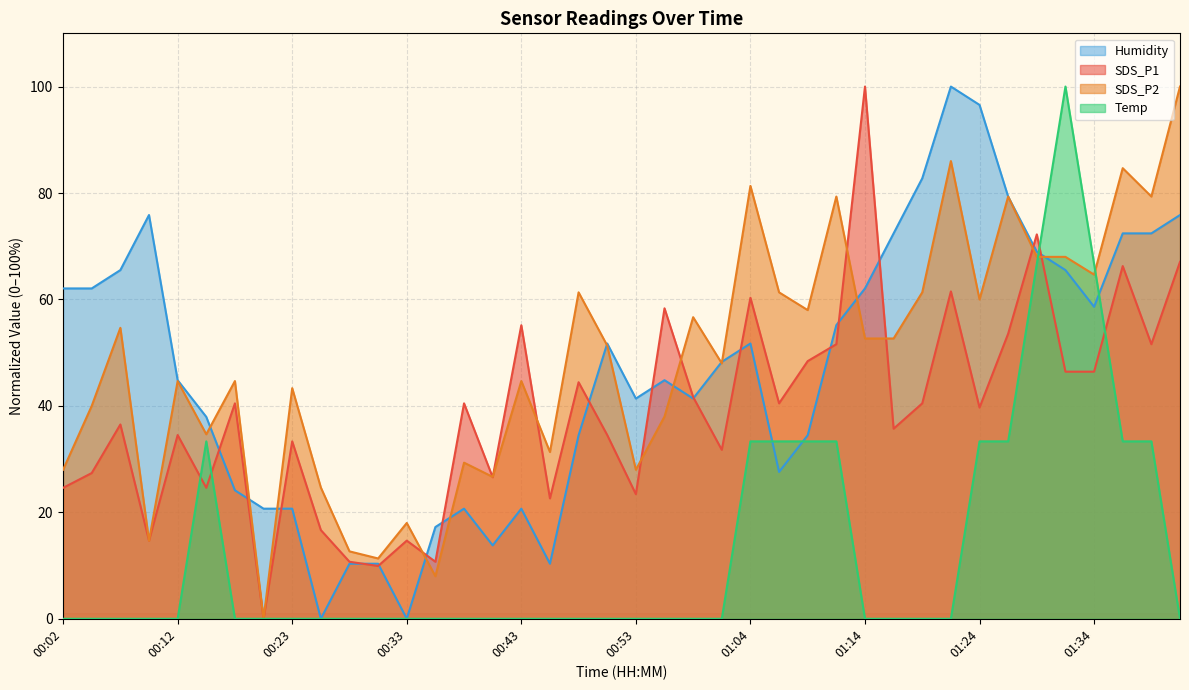

What are all the series names shown in the legend?

Humidity, SDS_P1, SDS_P2, Temp